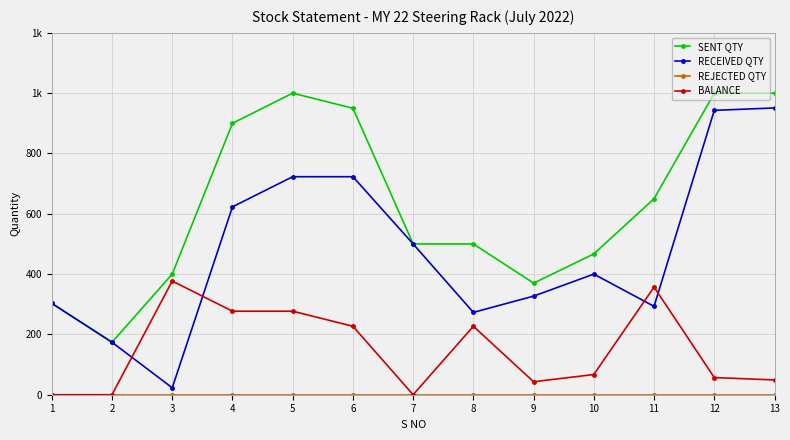

Is this an area chart (filled region under the line)?

No